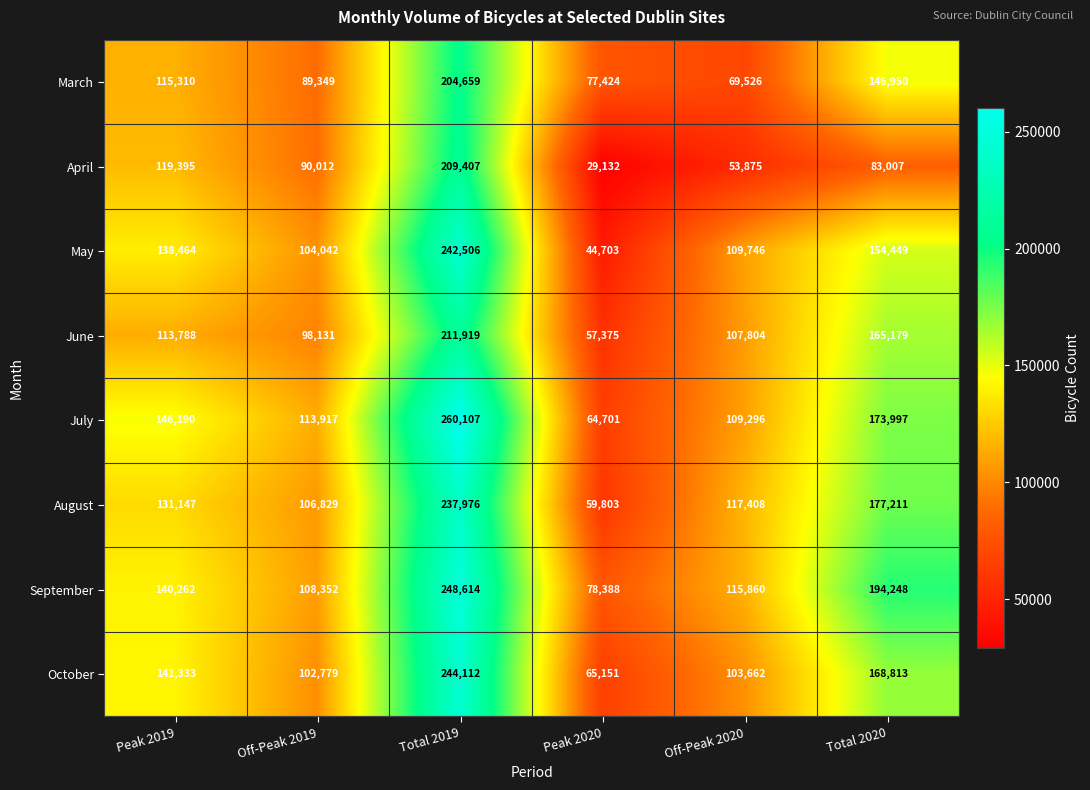

Rank the categories by July value from lowest to highest.

Peak 2020, Off-Peak 2020, Off-Peak 2019, Peak 2019, Total 2020, Total 2019